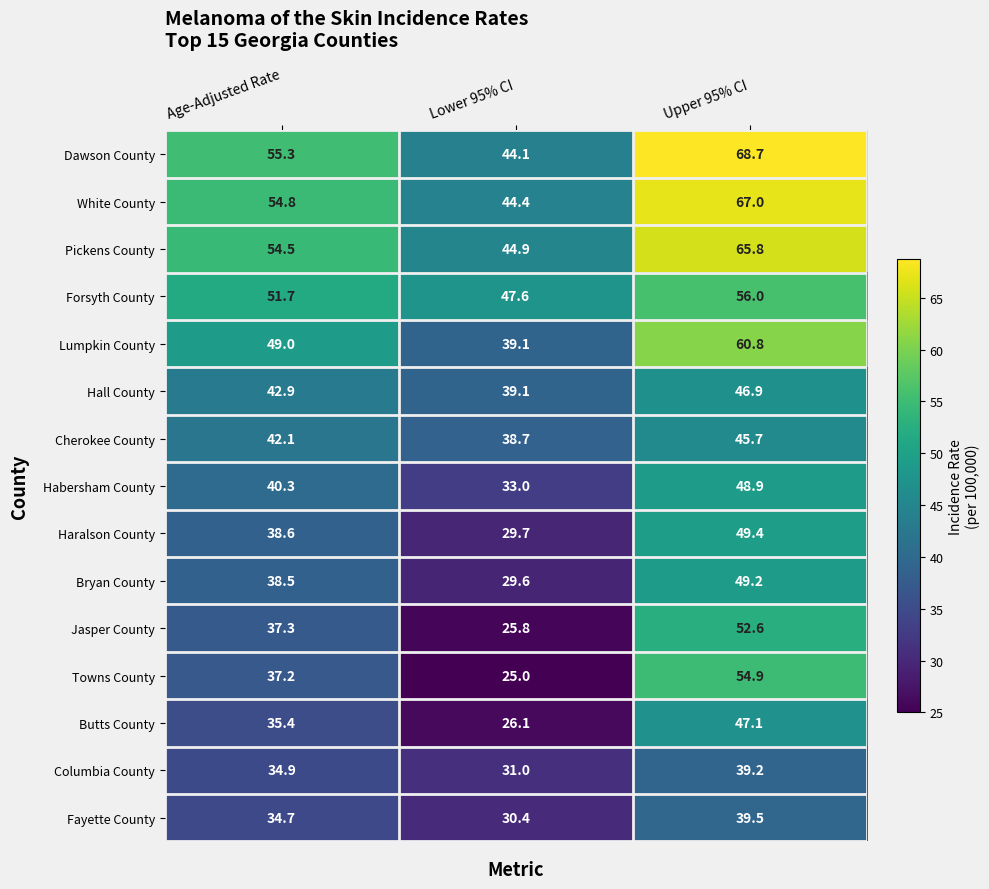

What is the difference between the second highest and minimum values in the Dawson County series?

11.2